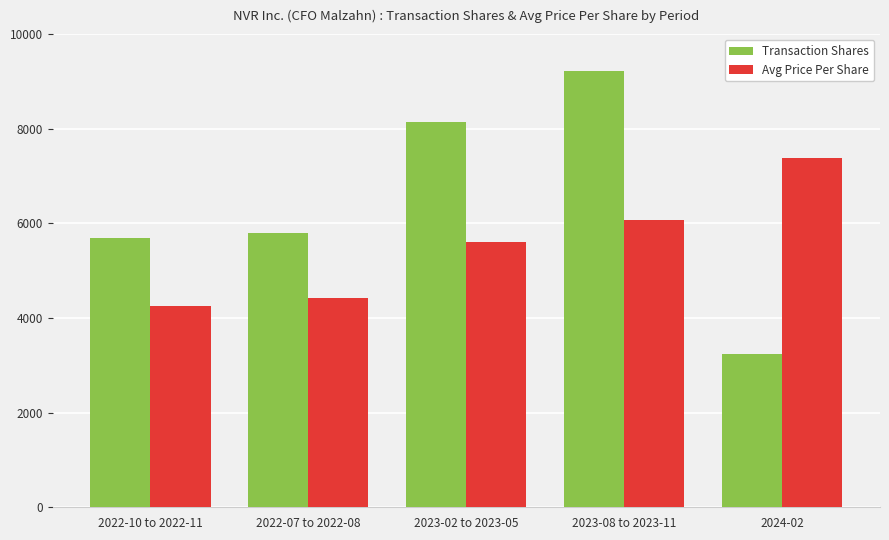

How many data points in Avg Price Per Share are less than 5604?

2